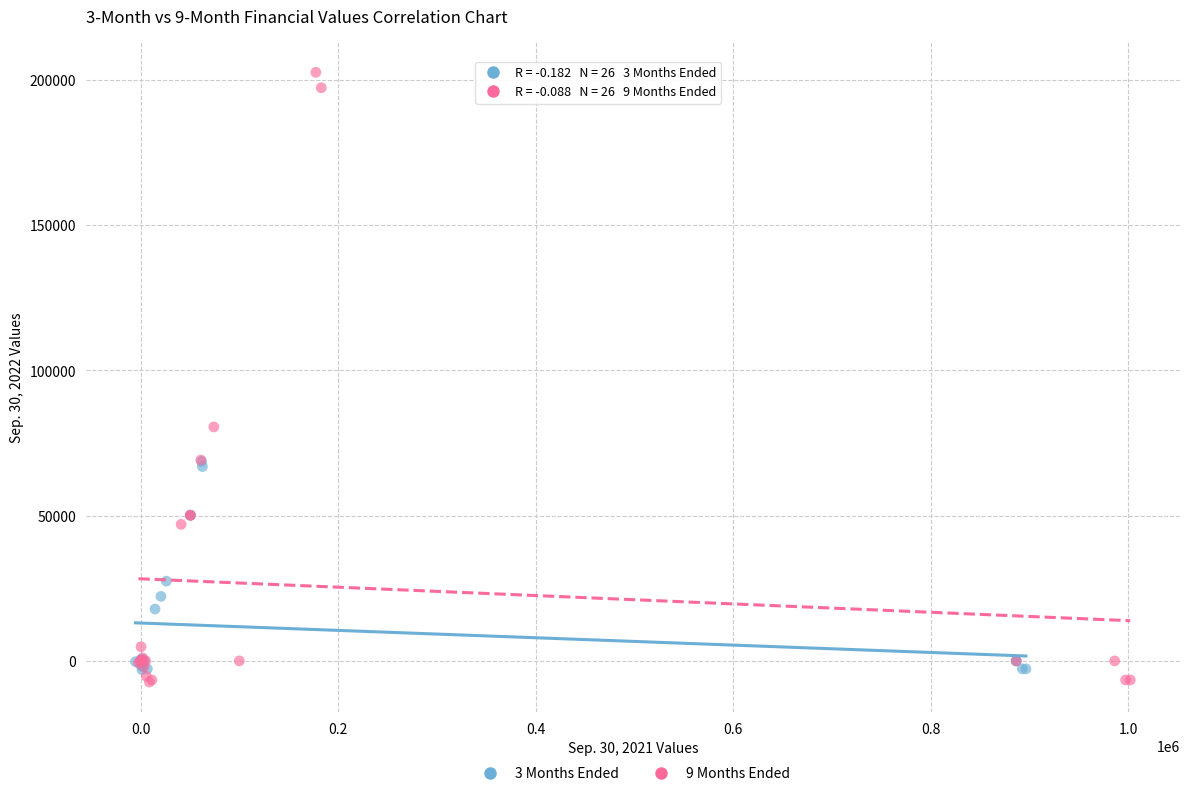

Which series reaches the maximum Y coordinate?

9 Months Ended